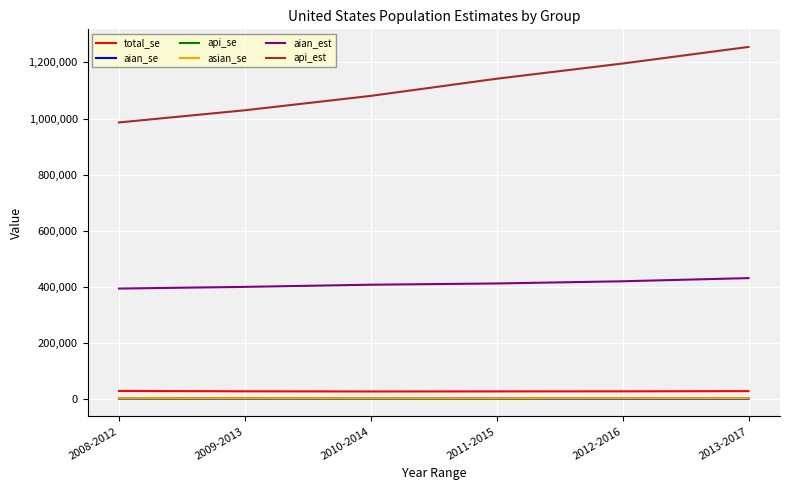

The total_se series shows 28919.1 at 2009-2013. True or false?

True